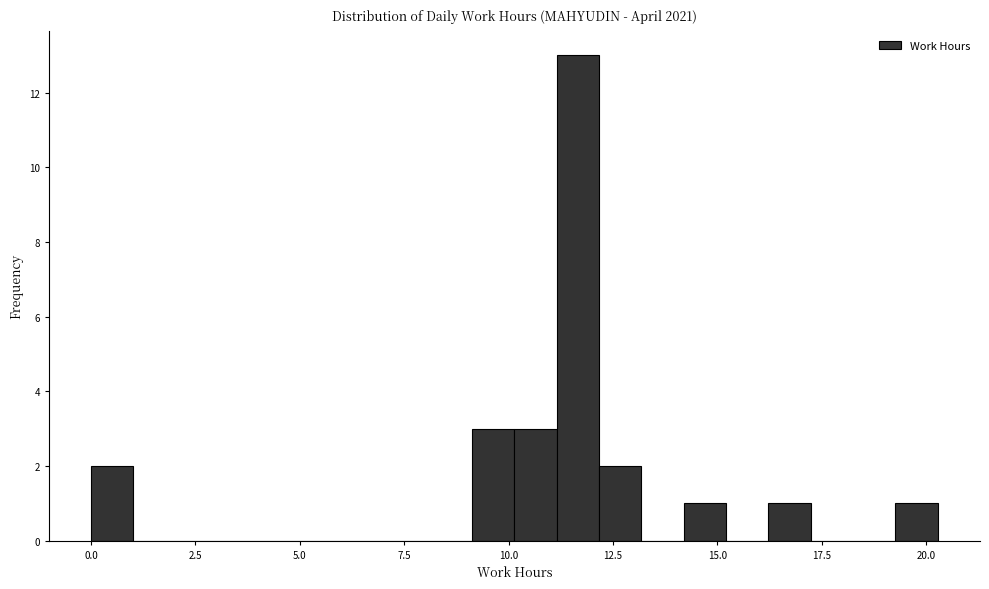

Around what value on the x-axis is the tallest bar? Give the approximate position of its centre, as read against the axis.

11.5